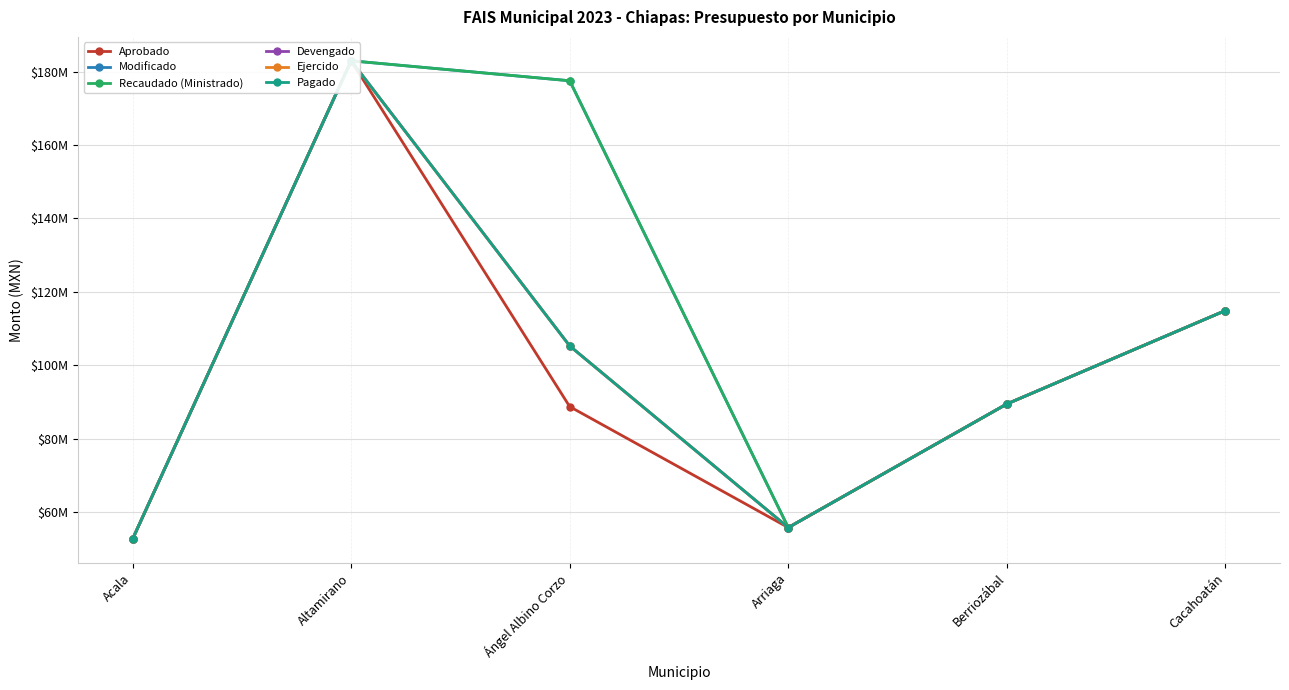

Does the chart display data point markers on the line(s)?

Yes